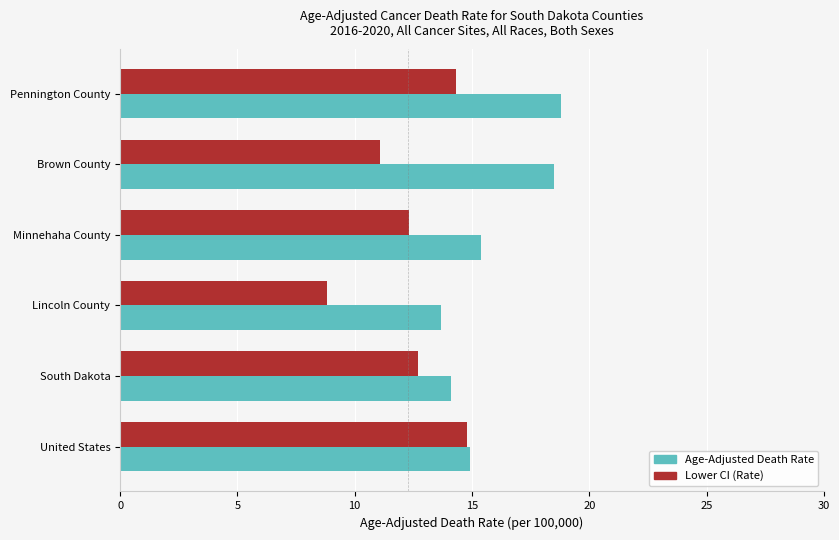

What is the sum of all Lower CI (Rate) values?

74.0